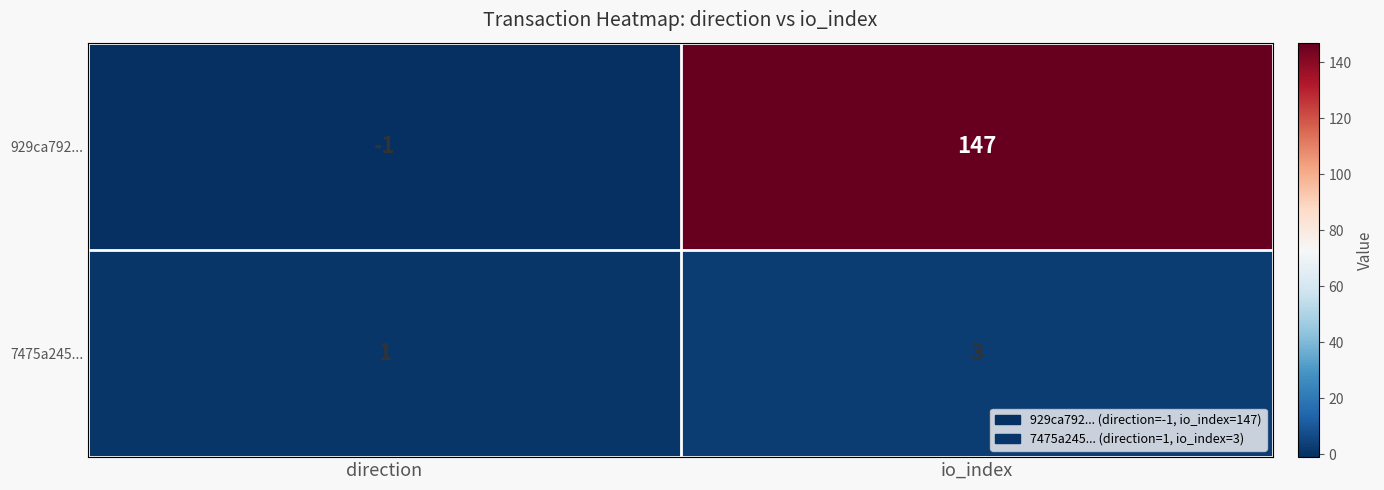

List the series in order of their peak value, highest first.

929ca792..., 7475a245...